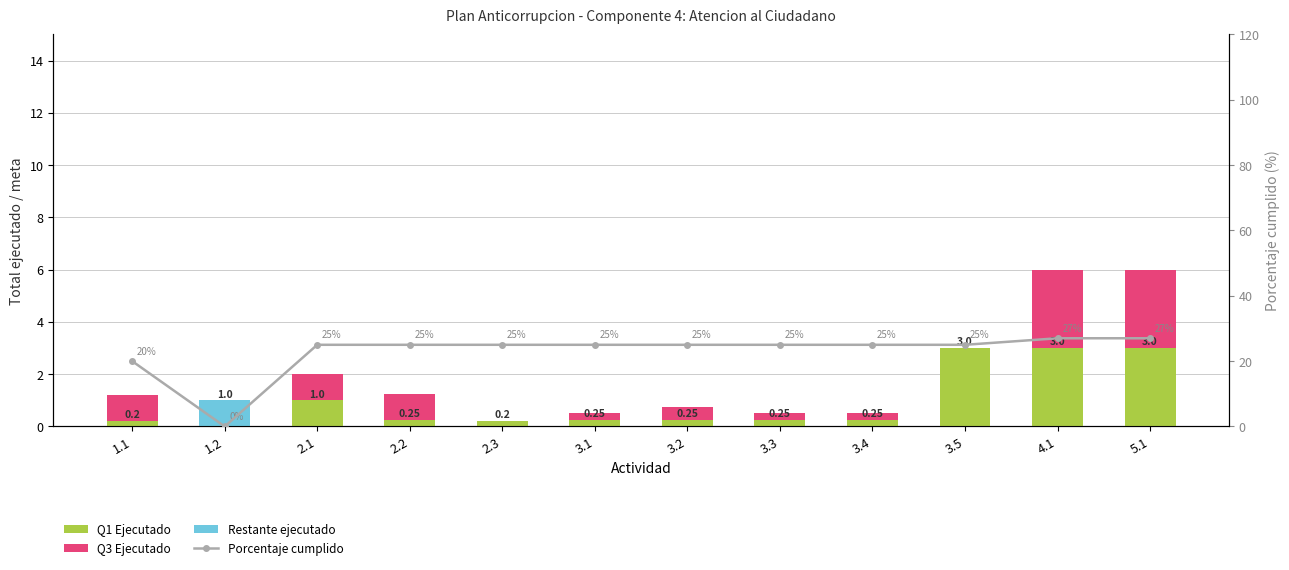

The value of Restante ejecutado at 3.4 is 0.0. True or false?

True